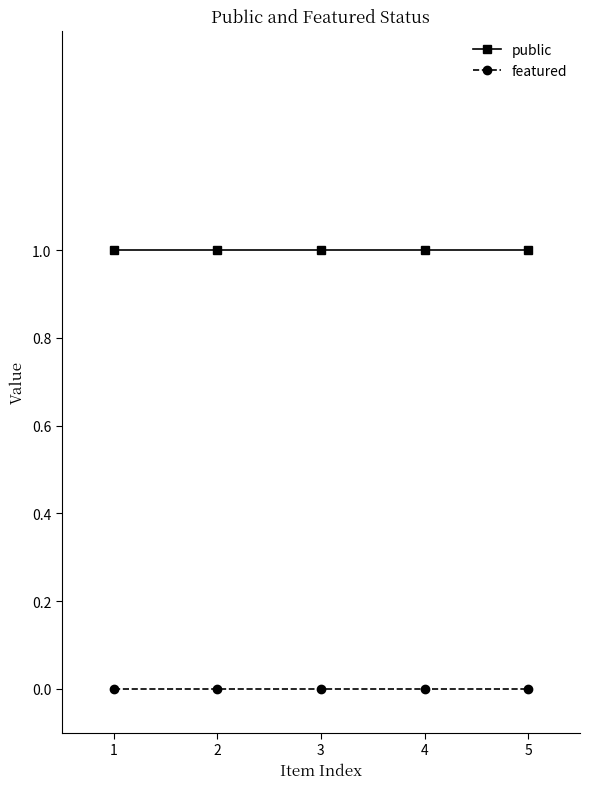

True or false: public has a value of 2 at 1.

False